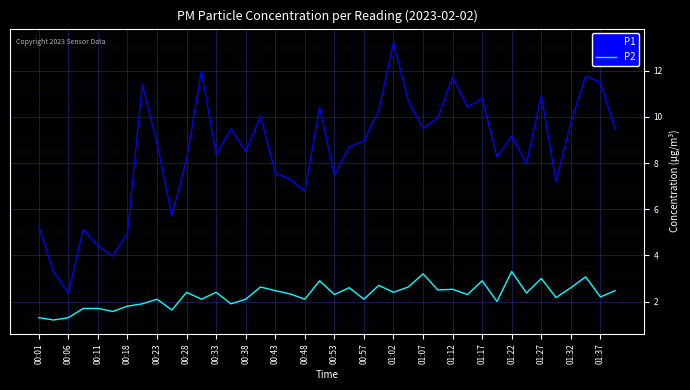

In P2, how many points are lower than both neighbors (excluding endpoints)?

15